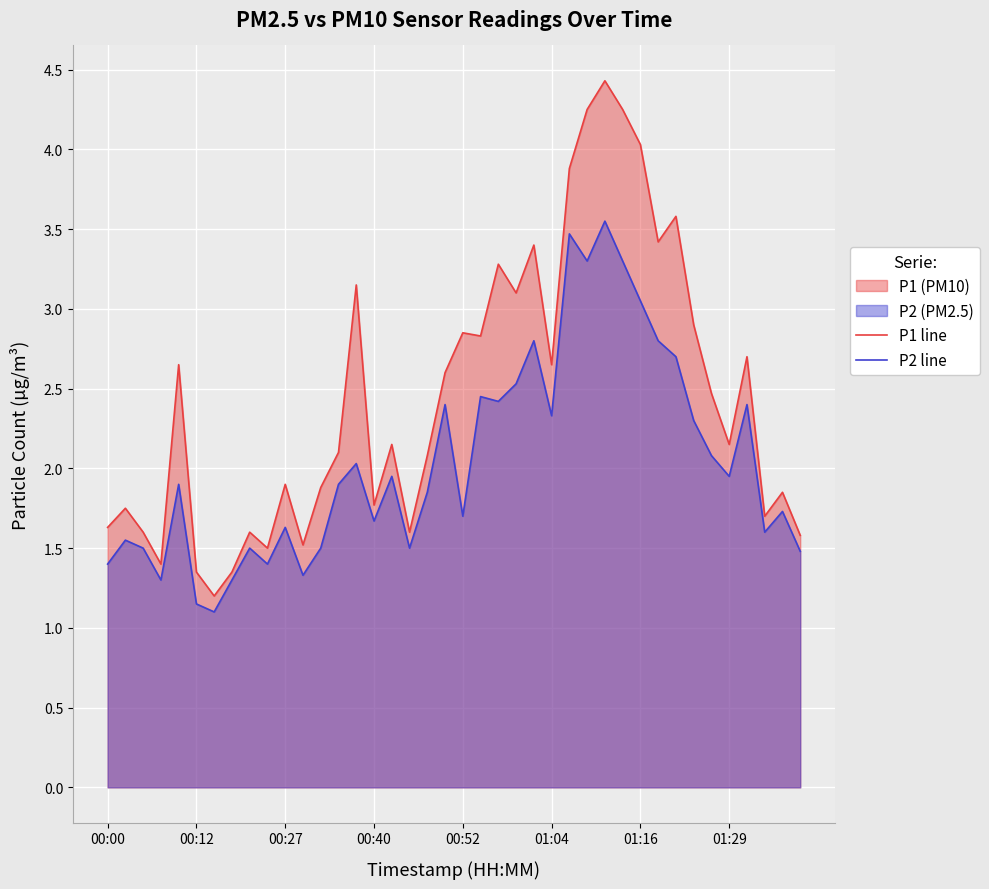

Rank the series by their maximum value, from highest to lowest.

P1 line, P2 line